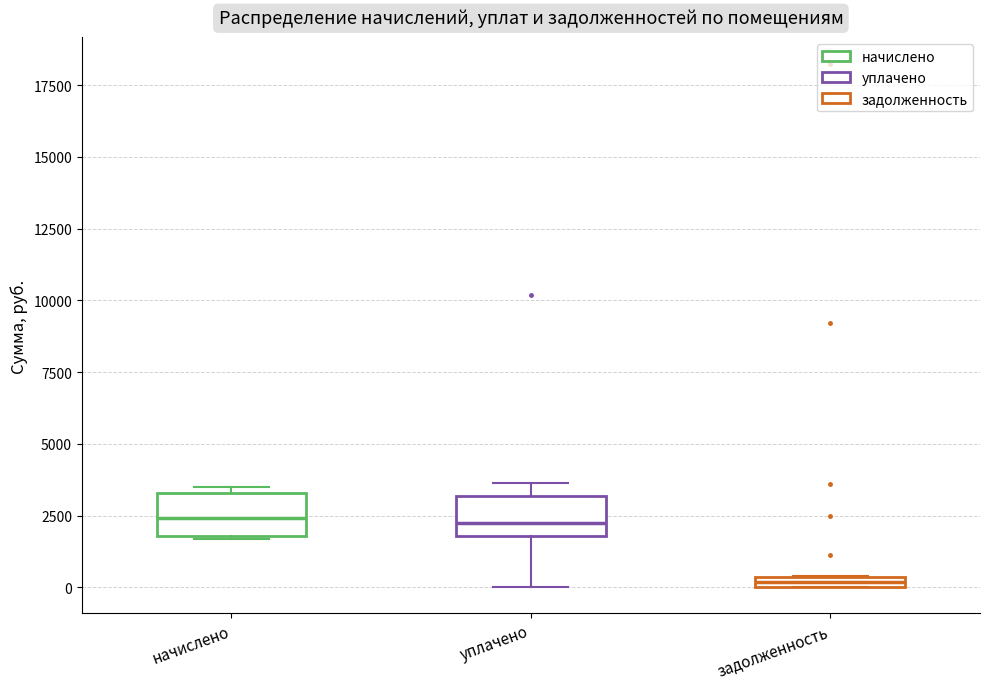

Where is the upper edge of the box for задолженность on the y-axis? The values are not printed on the chart, so give them approximately, as read against the axis.

500